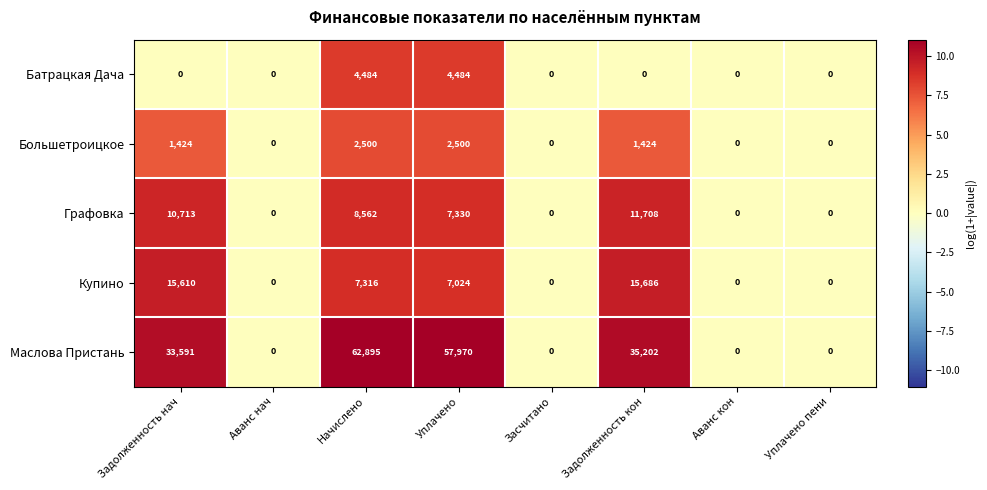

At which category is the sum across all series the highest?

Начислено